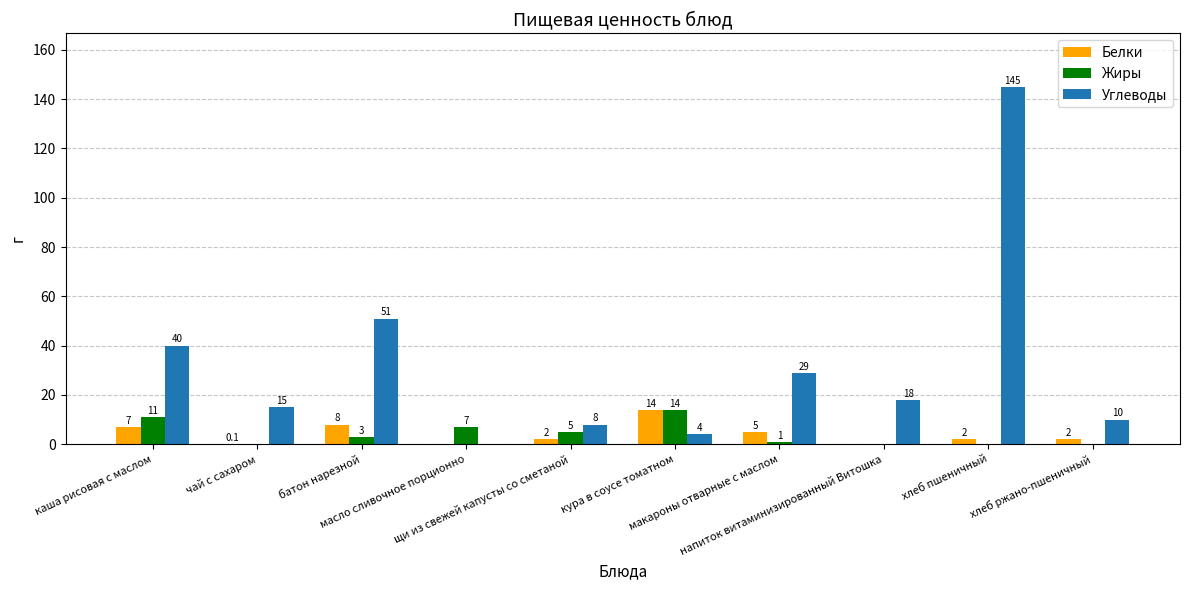

How many groups of bars are there?

10